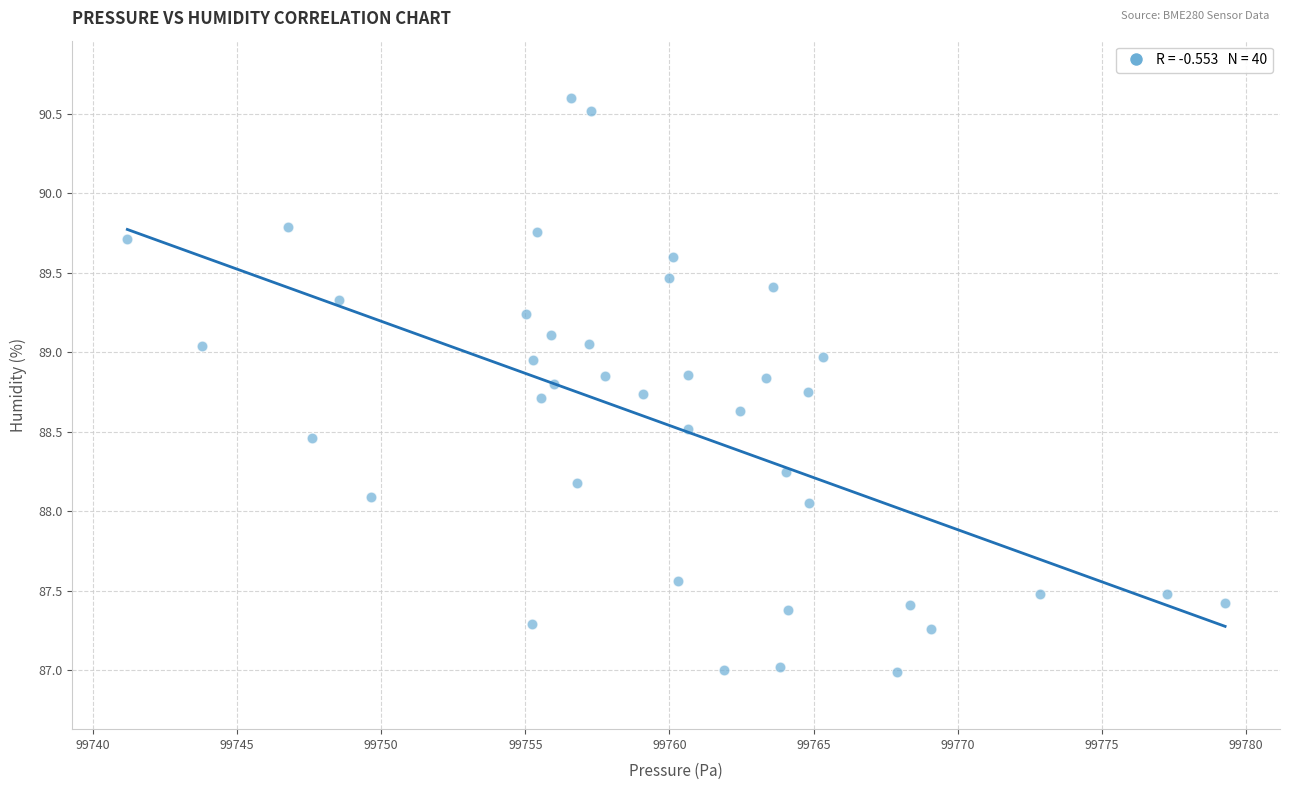

What is the range of Y values (max minus min)?

3.6